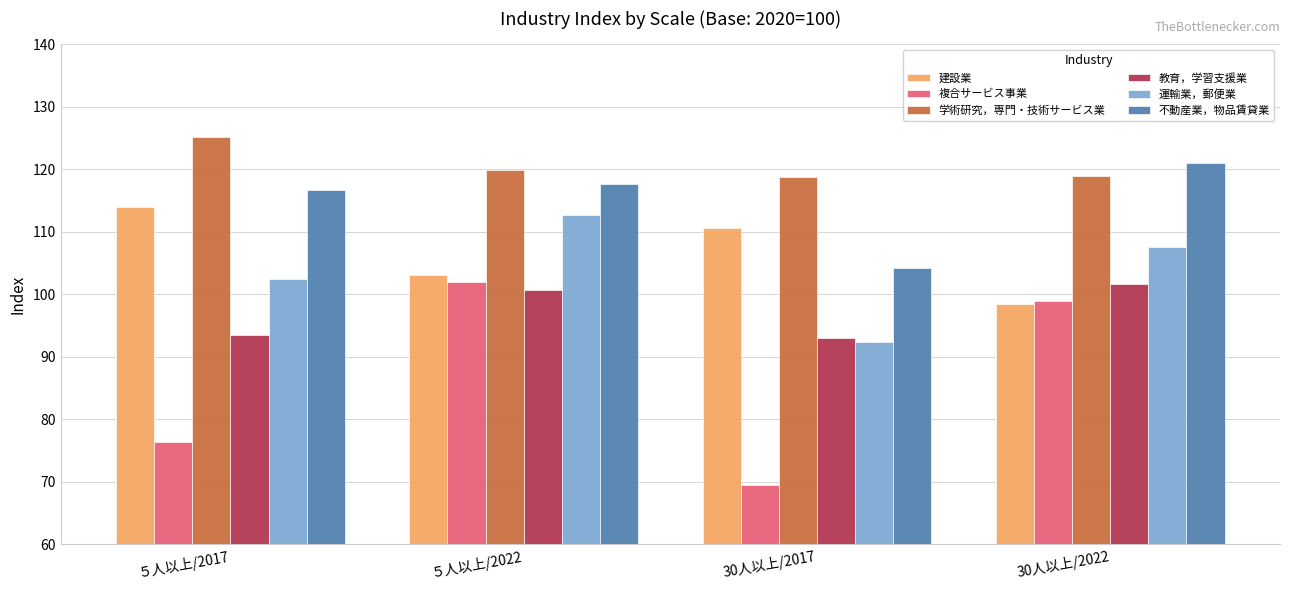

What is the average value of the 建設業 series?

106.5